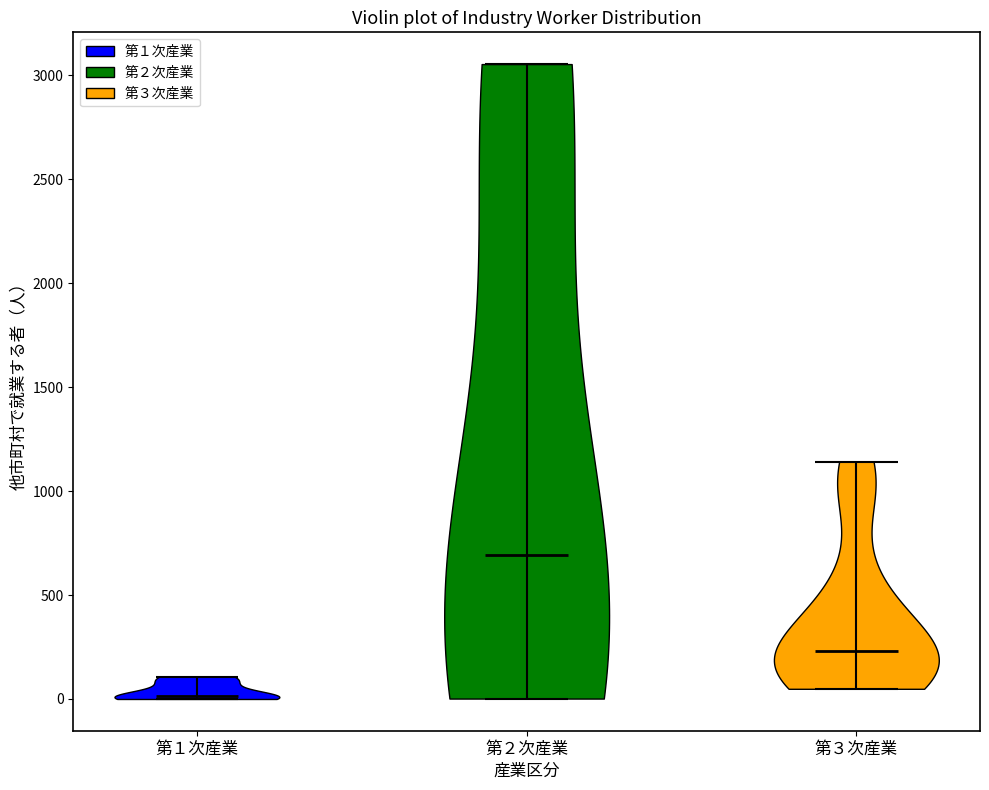

Which violin has the highest median line?

第２次産業